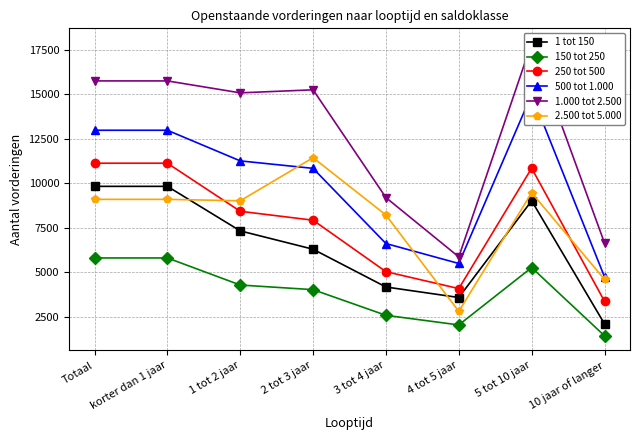

True or false: 1.000 tot 2.500 and 2.500 tot 5.000 cross at least once.

False